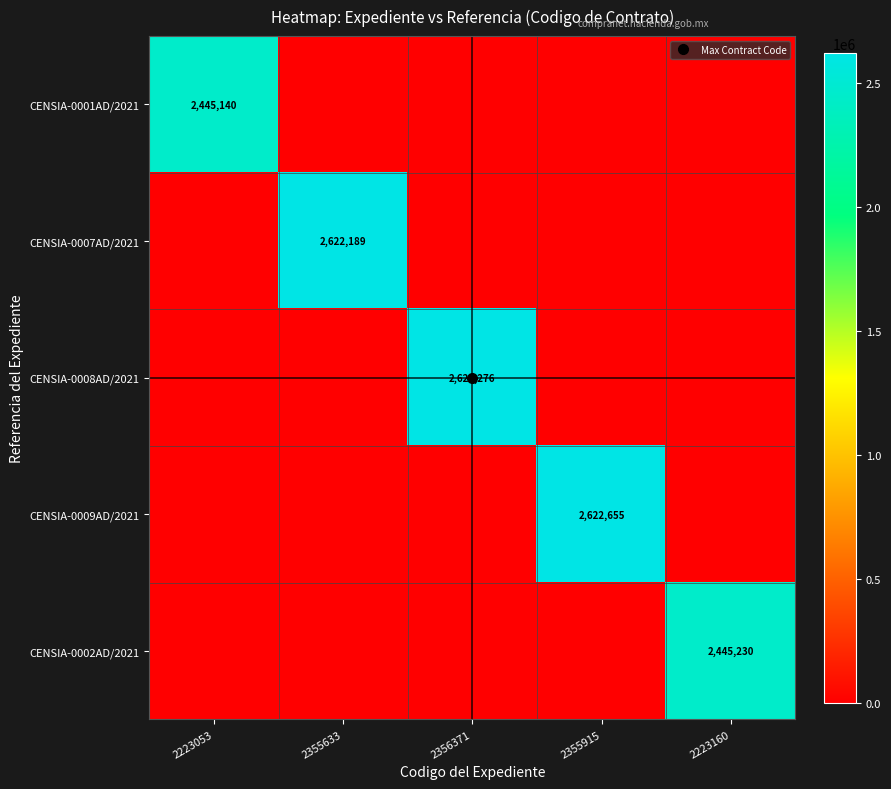

The CENSIA-0001AD/2021 series shows -888894 at 2355915. True or false?

False